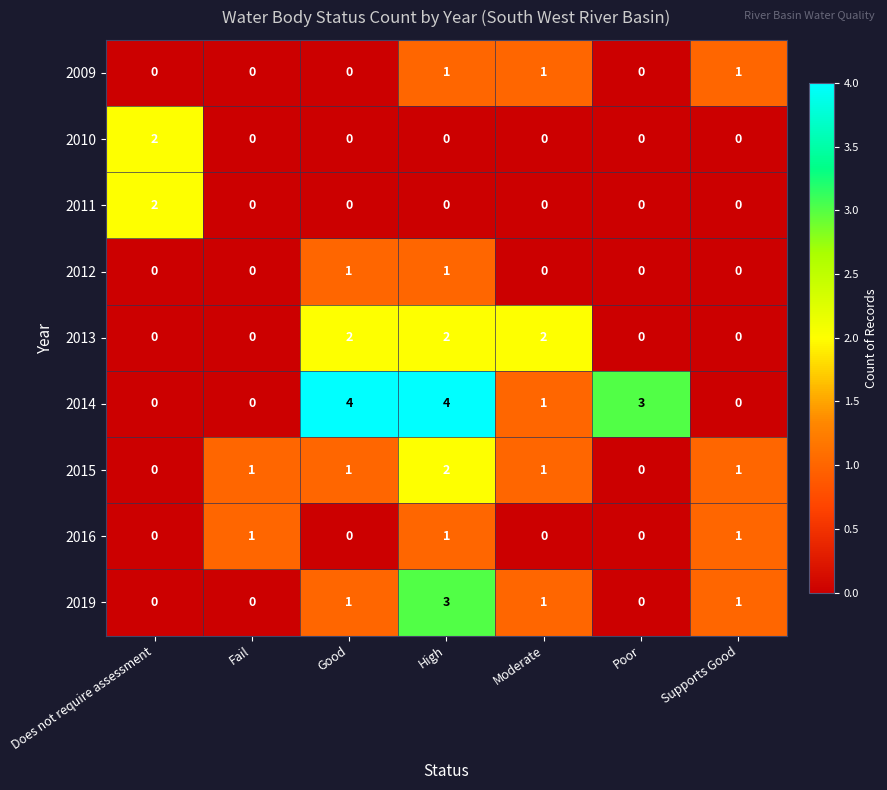

The 2010 series shows 2 at Does not require assessment. True or false?

True